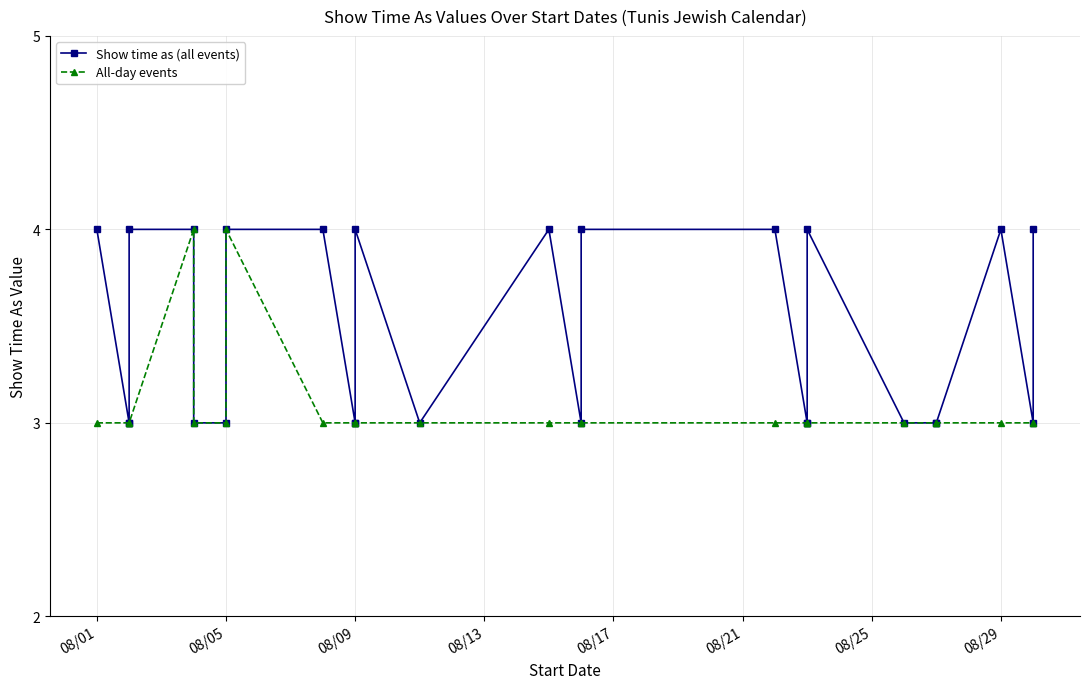

What is the maximum value shown in the chart?

4